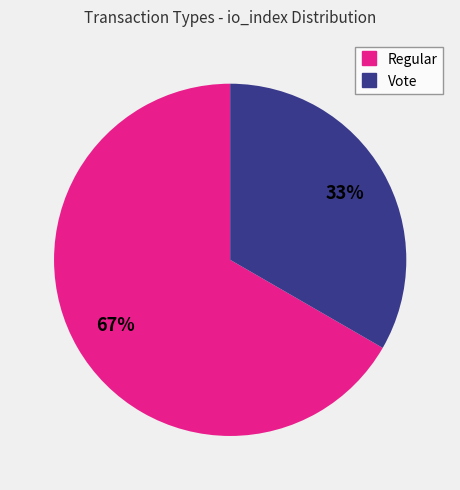

Do Regular and Vote together represent more than half of the pie?

Yes